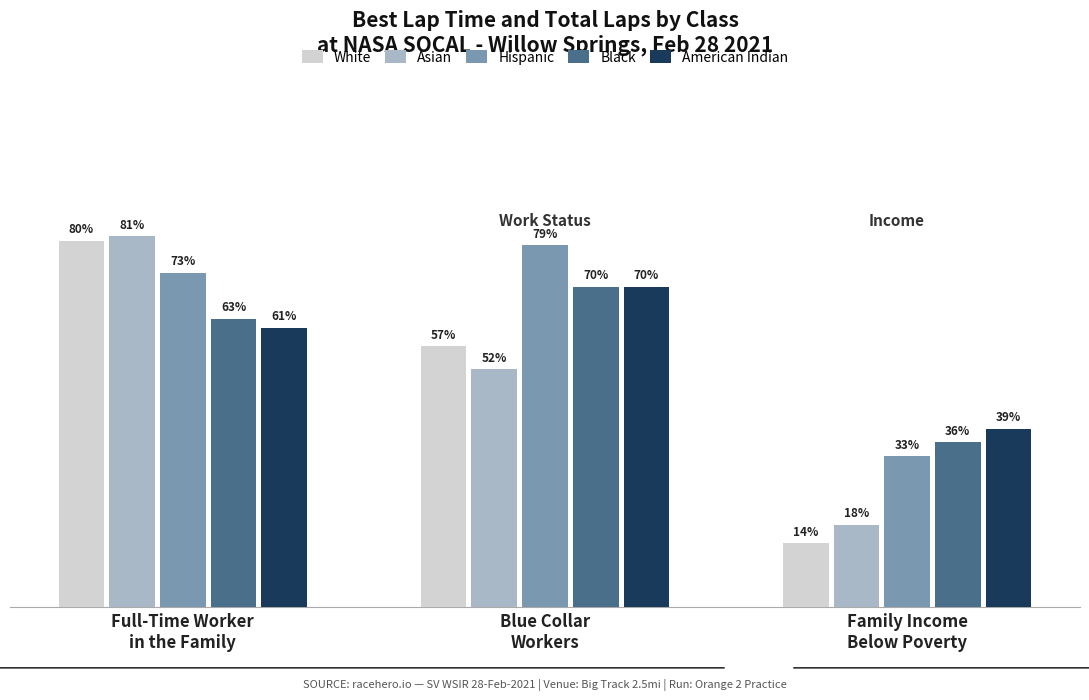

Which series has the largest total across all categories?

Hispanic